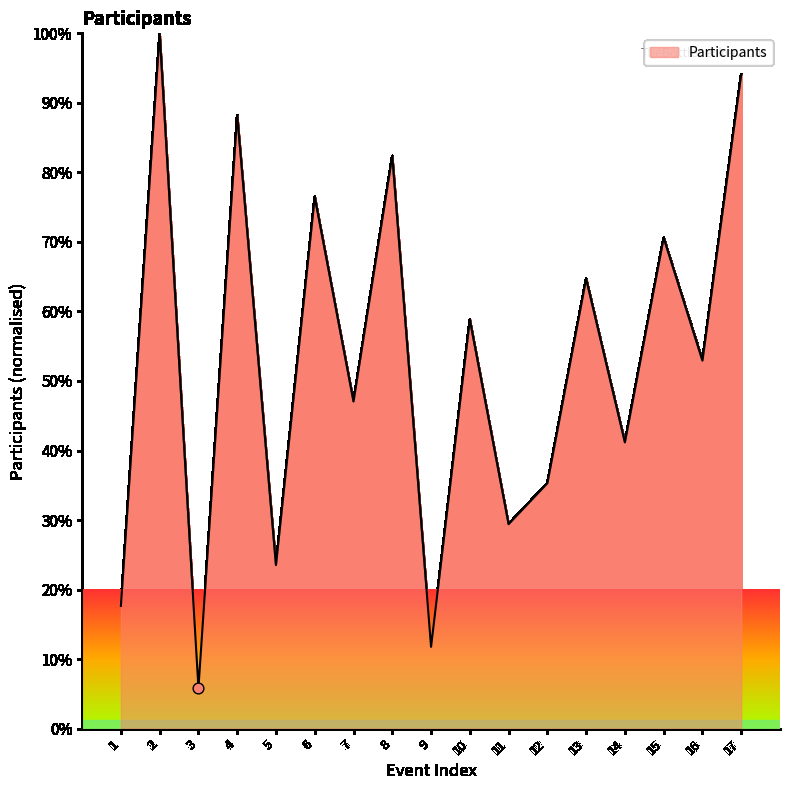

Which has a higher value, 17 or 9?

17